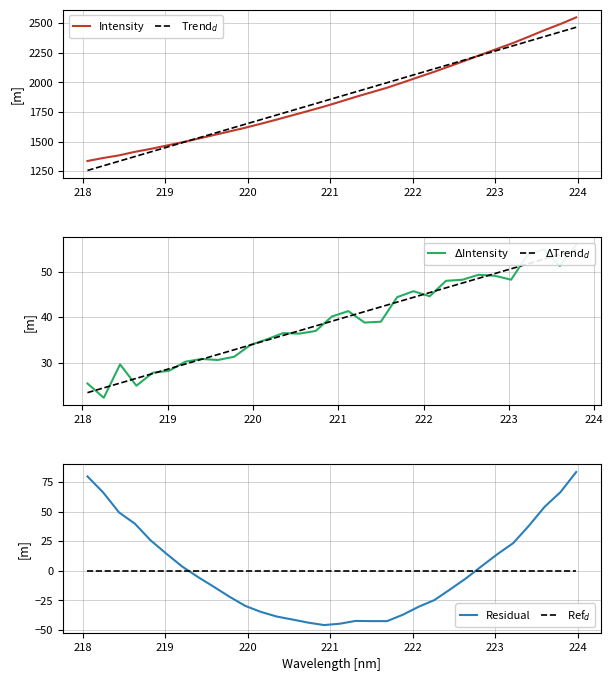

Reading left to right, list all the values displayed in this chart.

1336.2	1361.6	1383.8	1413.4	1438.3	1466.1	1494.2	1524.4	1555.2	1585.8	1617.1	1651.0	1686.1	1722.6	1759.0	1795.9	1836.1	1877.4	1916.3	1955.3	1999.7	2045.4	2090.0	2138.1	2186.3	2235.7	2284.8	2333.1	2386.8	2441.8	2493.1	2549.1